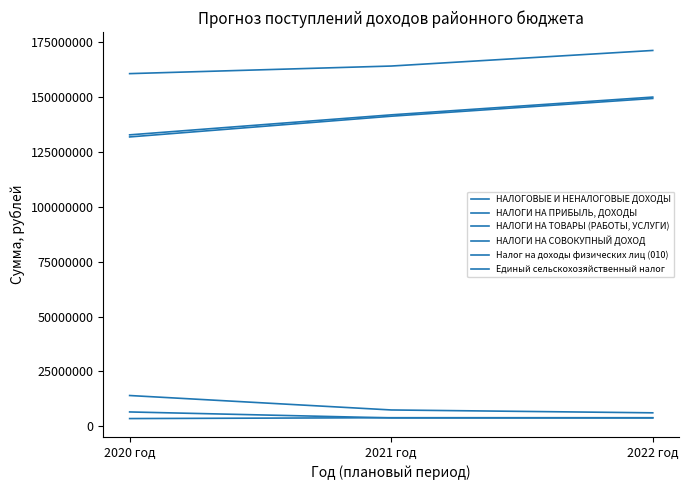

The НАЛОГИ НА СОВОКУПНЫЙ ДОХОД series shows 4440204.7 at 2021 год. True or false?

False